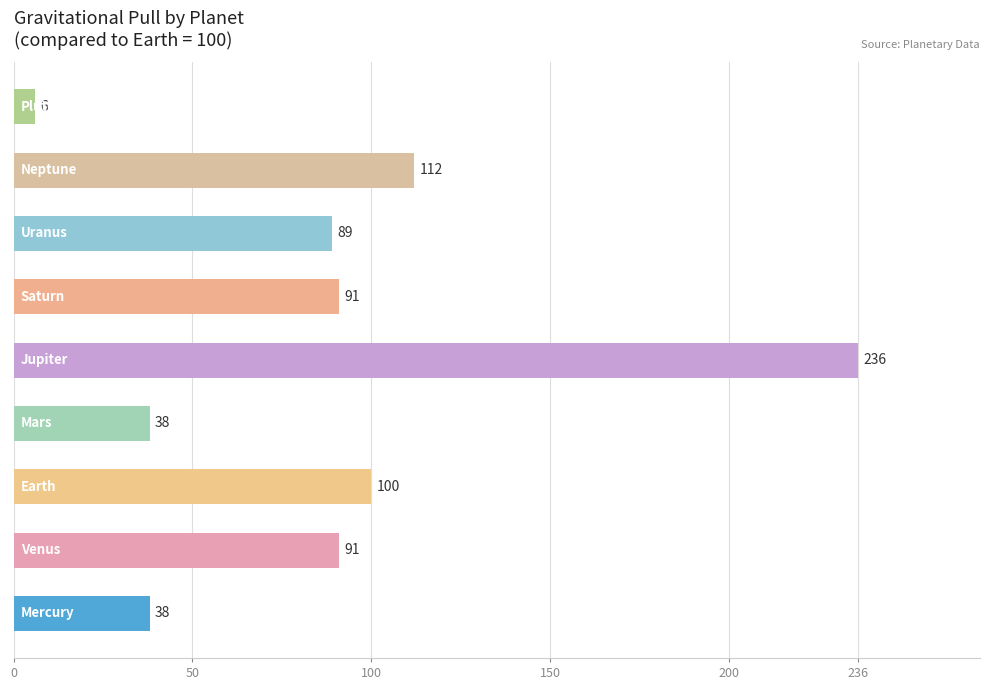

What is the difference between the maximum and second lowest values?

198